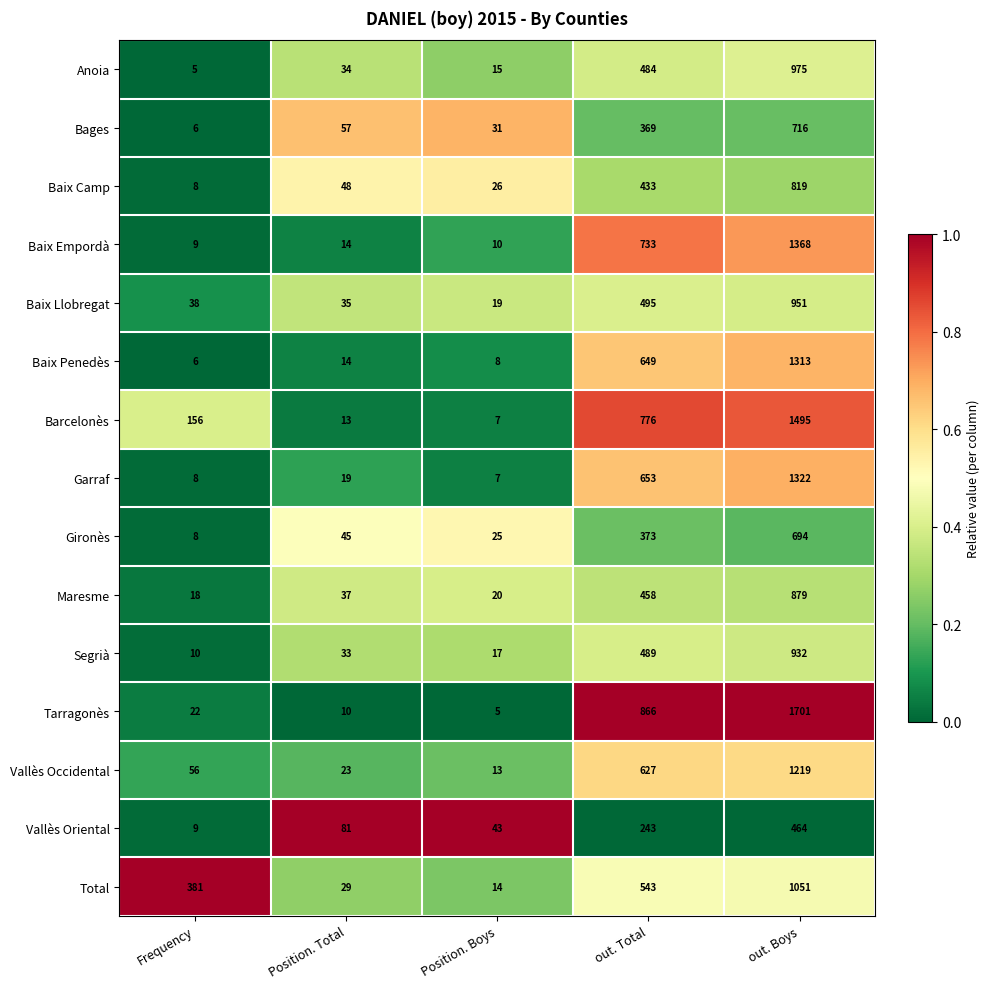

Which category has the highest value across all series?

out. Boys